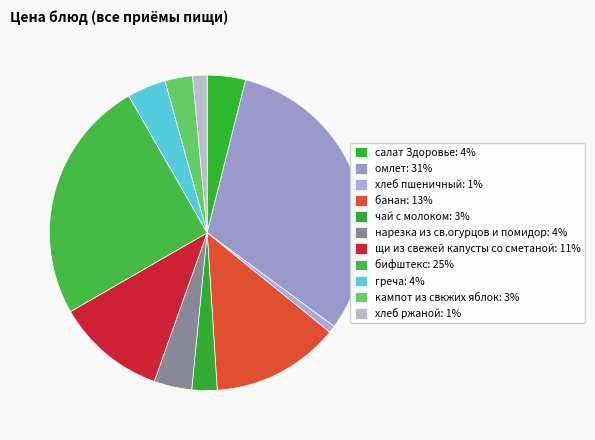

Rank the categories by value from highest to lowest.

омлет, бифштекс, банан, щи из свежей капусты со сметаной, греча, салат Здоровье, нарезка из св.огурцов и помидор, кампот из свкжих яблок, чай с молоком, хлеб ржаной, хлеб пшеничный